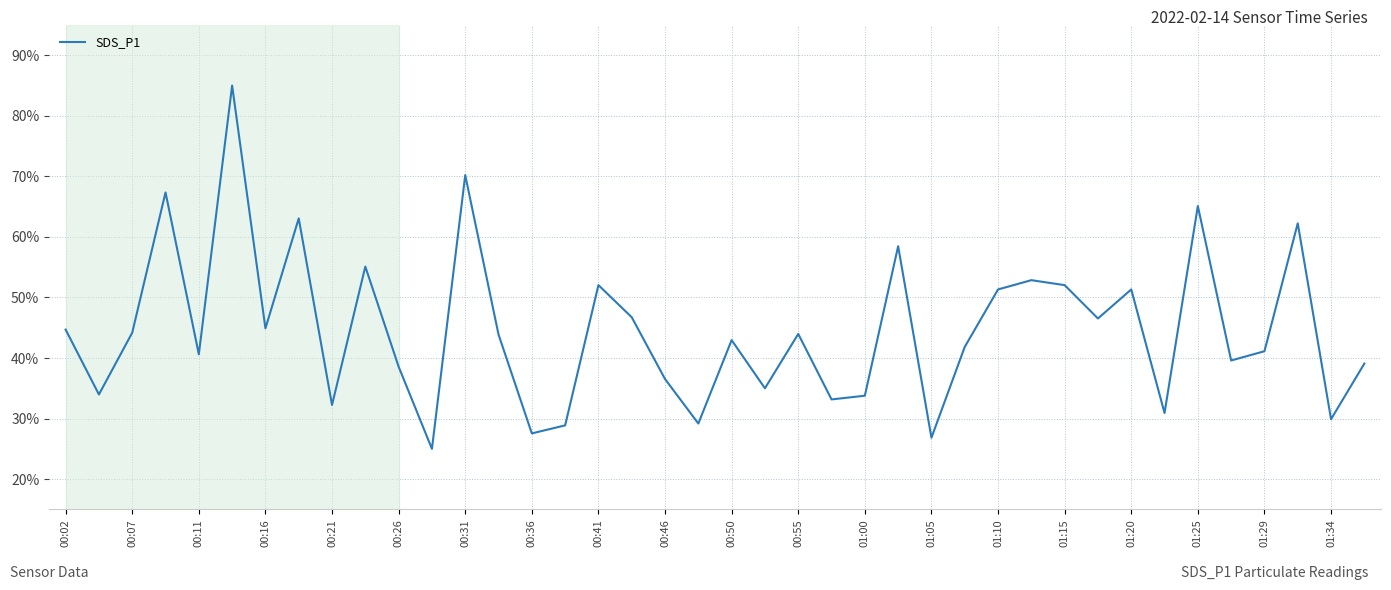

What is the minimum value shown in the chart?

25.0